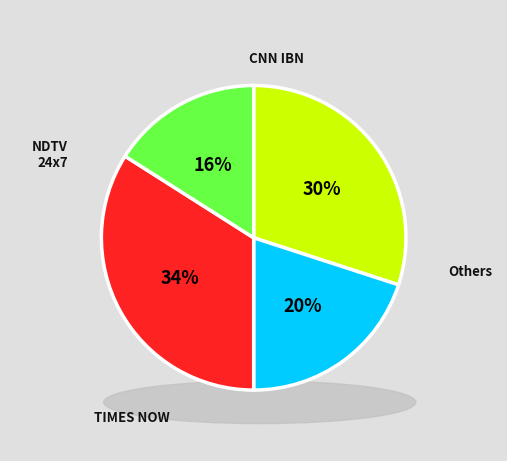

Count the number of slices in the pie.

4